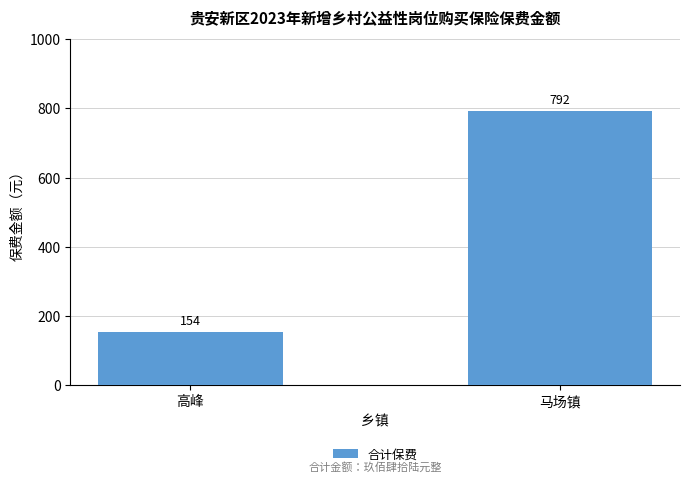

Rank the categories by value from lowest to highest.

高峰, 马场镇